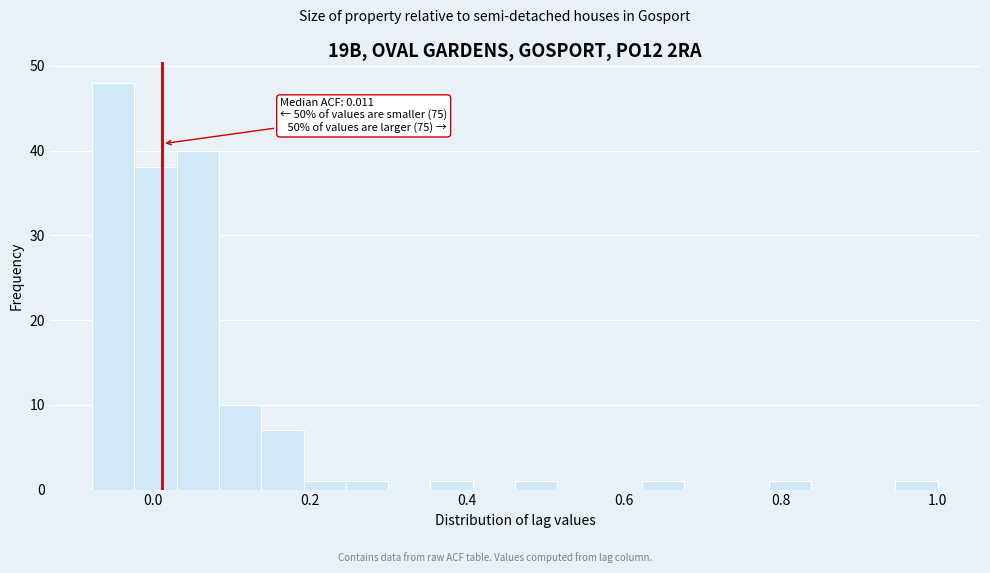

Around what value on the x-axis is the tallest bar? Give the approximate position of its centre, as read against the axis.

-0.06